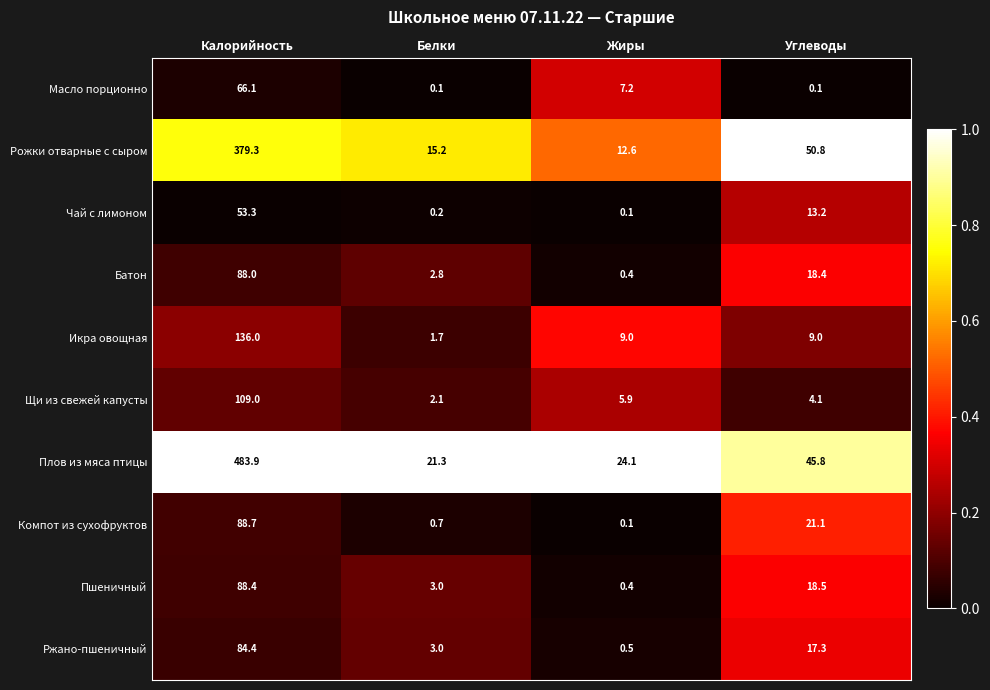

Which series has the largest total across all categories?

Плов из мяса птицы